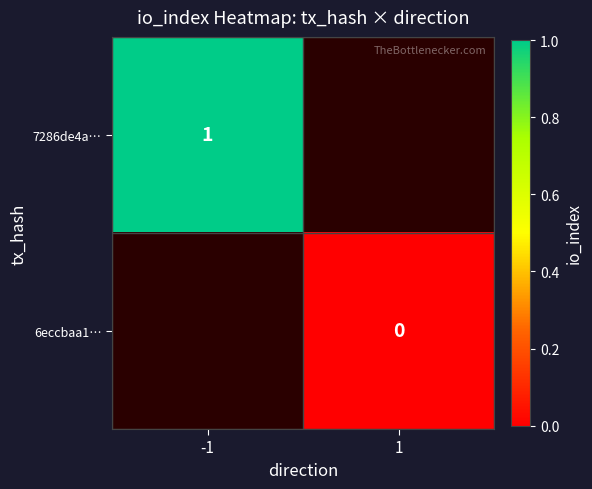

The value of 7286de4a… at -1 is 0. True or false?

False